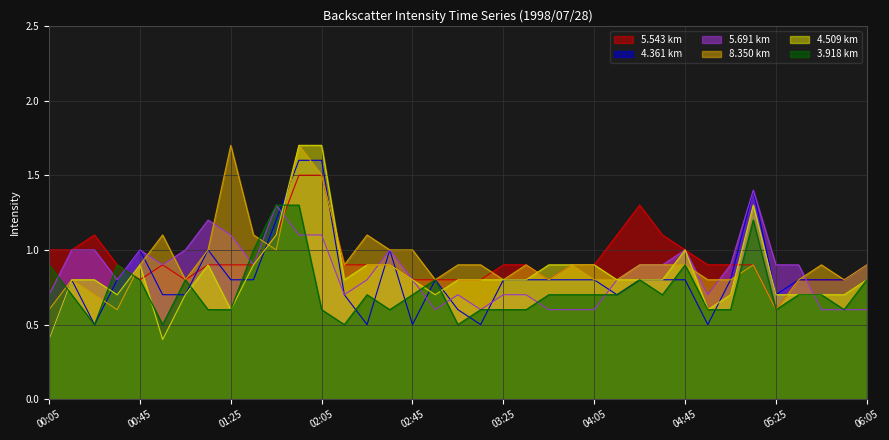

Reading right to left, what are all the values shown in this chart?

5.543: 06:05=0.9	05:55=0.8	05:45=0.8	05:35=0.8	05:25=0.6	05:15=0.9	05:05=0.9	04:55=0.9	04:45=1.0	04:35=1.1	04:25=1.3	04:15=1.1	04:05=0.9	03:55=0.9	03:45=0.8	03:35=0.9	03:25=0.9	03:15=0.8	03:05=0.8	02:55=0.8	02:45=0.8	02:35=0.9	02:25=0.9	02:15=0.9	02:05=1.5	01:55=1.5	01:45=1.1	01:35=0.9	01:25=0.9	01:15=0.9	01:05=0.8	00:55=0.9	00:45=0.8	00:35=0.9	00:25=1.1	00:15=1.0	00:05=1.0
4.361: 06:05=0.9	05:55=0.8	05:45=0.8	05:35=0.8	05:25=0.7	05:15=1.4	05:05=0.8	04:55=0.5	04:45=0.8	04:35=0.8	04:25=0.8	04:15=0.7	04:05=0.8	03:55=0.8	03:45=0.8	03:35=0.8	03:25=0.8	03:15=0.5	03:05=0.6	02:55=0.8	02:45=0.5	02:35=1.0	02:25=0.5	02:15=0.7	02:05=1.6	01:55=1.6	01:45=1.2	01:35=0.8	01:25=0.8	01:15=1.0	01:05=0.7	00:55=0.7	00:45=1.0	00:35=0.8	00:25=0.5	00:15=0.8	00:05=0.4
5.691: 06:05=0.6	05:55=0.6	05:45=0.6	05:35=0.9	05:25=0.9	05:15=1.4	05:05=0.9	04:55=0.7	04:45=1.0	04:35=0.9	04:25=0.9	04:15=0.8	04:05=0.6	03:55=0.6	03:45=0.6	03:35=0.7	03:25=0.7	03:15=0.6	03:05=0.7	02:55=0.6	02:45=0.8	02:35=1.0	02:25=0.8	02:15=0.7	02:05=1.1	01:55=1.1	01:45=1.3	01:35=0.9	01:25=1.1	01:15=1.2	01:05=1.0	00:55=0.9	00:45=1.0	00:35=0.8	00:25=1.0	00:15=1.0	00:05=0.7
8.350: 06:05=0.9	05:55=0.8	05:45=0.9	05:35=0.8	05:25=0.6	05:15=0.9	05:05=0.8	04:55=0.8	04:45=0.9	04:35=0.9	04:25=0.9	04:15=0.8	04:05=0.8	03:55=0.9	03:45=0.8	03:35=0.9	03:25=0.8	03:15=0.9	03:05=0.9	02:55=0.8	02:45=1.0	02:35=1.0	02:25=1.1	02:15=0.9	02:05=1.5	01:55=1.7	01:45=1.0	01:35=1.1	01:25=1.7	01:15=1.0	01:05=0.8	00:55=1.1	00:45=0.9	00:35=0.6	00:25=0.7	00:15=0.8	00:05=0.6
4.509: 06:05=0.8	05:55=0.7	05:45=0.7	05:35=0.7	05:25=0.7	05:15=1.3	05:05=0.7	04:55=0.6	04:45=1.0	04:35=0.8	04:25=0.8	04:15=0.8	04:05=0.9	03:55=0.9	03:45=0.9	03:35=0.8	03:25=0.8	03:15=0.8	03:05=0.8	02:55=0.7	02:45=0.8	02:35=0.9	02:25=0.9	02:15=0.8	02:05=1.7	01:55=1.7	01:45=1.1	01:35=0.9	01:25=0.6	01:15=0.9	01:05=0.7	00:55=0.4	00:45=0.9	00:35=0.7	00:25=0.8	00:15=0.8	00:05=0.4
3.918: 06:05=0.8	05:55=0.6	05:45=0.7	05:35=0.7	05:25=0.6	05:15=1.2	05:05=0.6	04:55=0.6	04:45=0.9	04:35=0.7	04:25=0.8	04:15=0.7	04:05=0.7	03:55=0.7	03:45=0.7	03:35=0.6	03:25=0.6	03:15=0.6	03:05=0.5	02:55=0.8	02:45=0.7	02:35=0.6	02:25=0.7	02:15=0.5	02:05=0.6	01:55=1.3	01:45=1.3	01:35=1.0	01:25=0.6	01:15=0.6	01:05=0.8	00:55=0.5	00:45=0.8	00:35=0.9	00:25=0.5	00:15=0.7	00:05=0.9